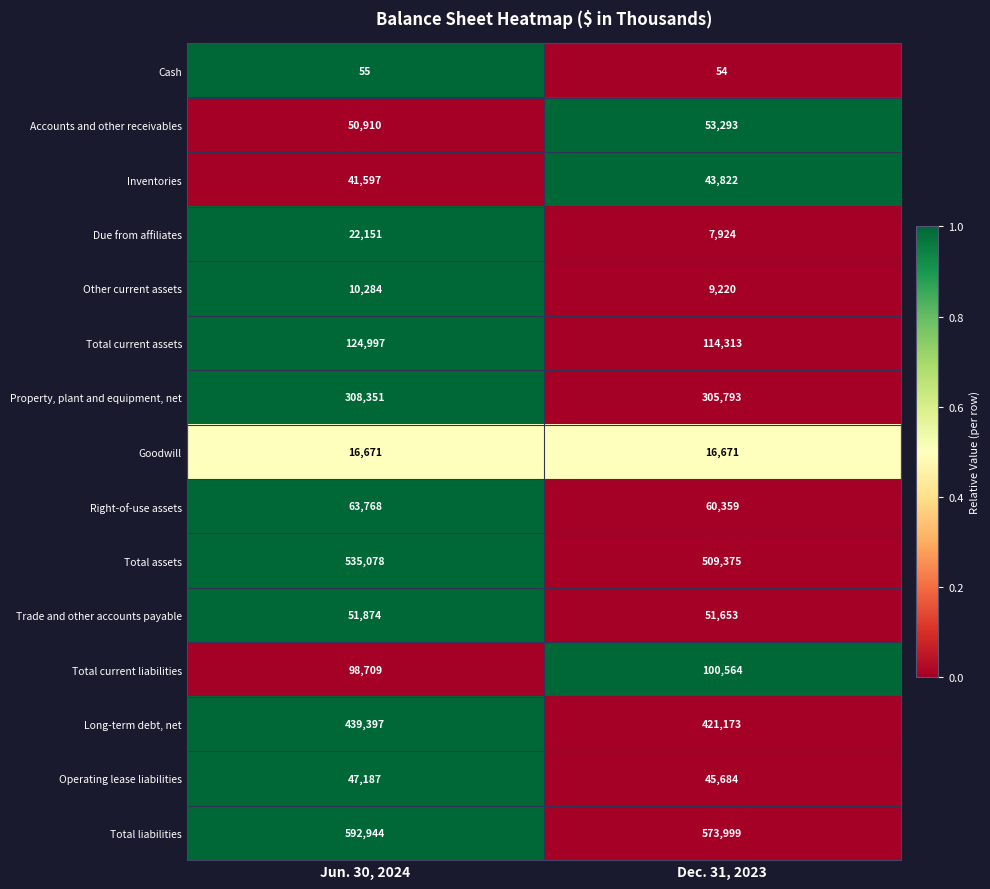

What is the maximum value shown in the chart?

592944